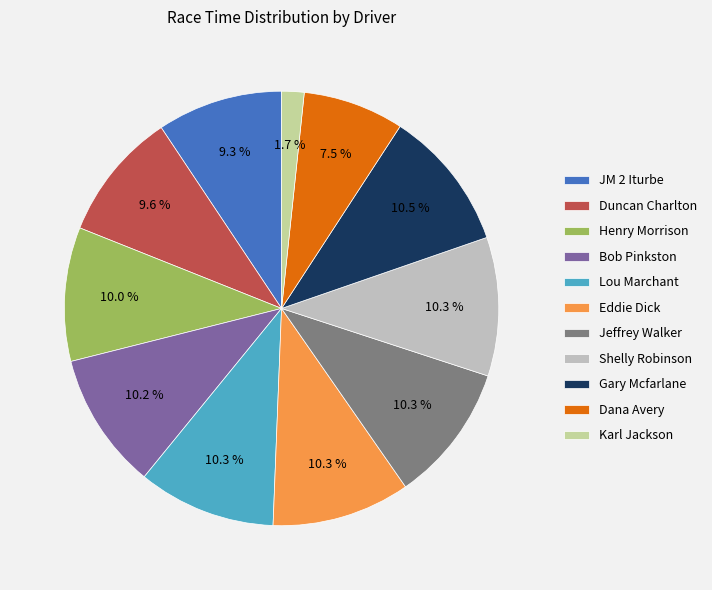

Which category has the smallest portion of the pie?

Karl Jackson